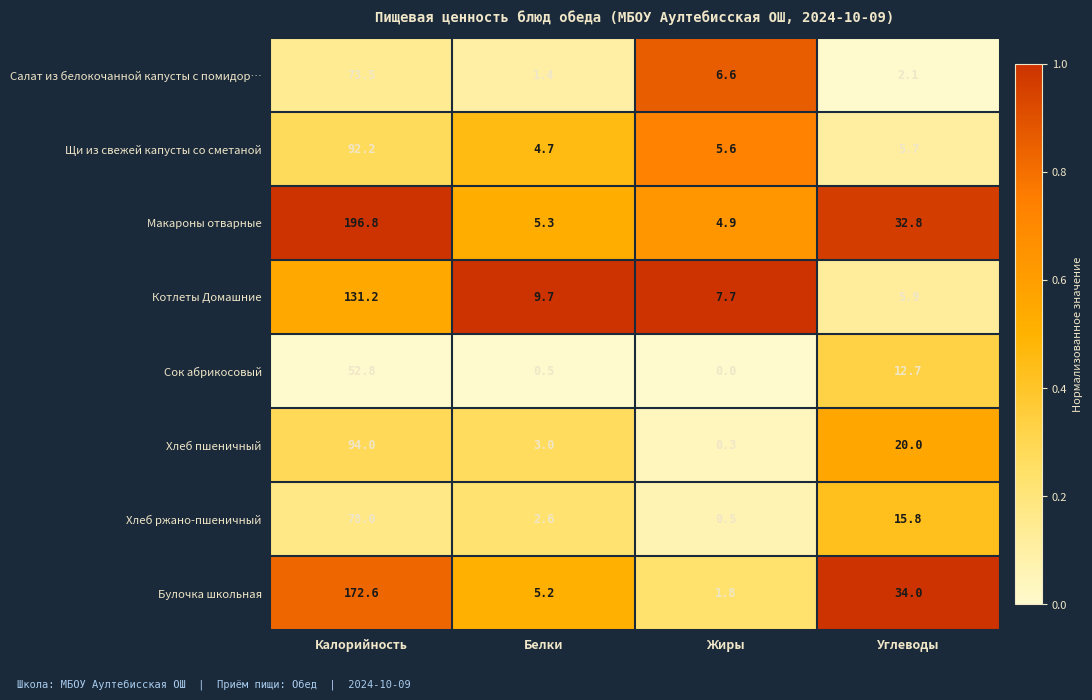

What is the sum of all Салат из белокочанной капусты с помидор… values?

83.6